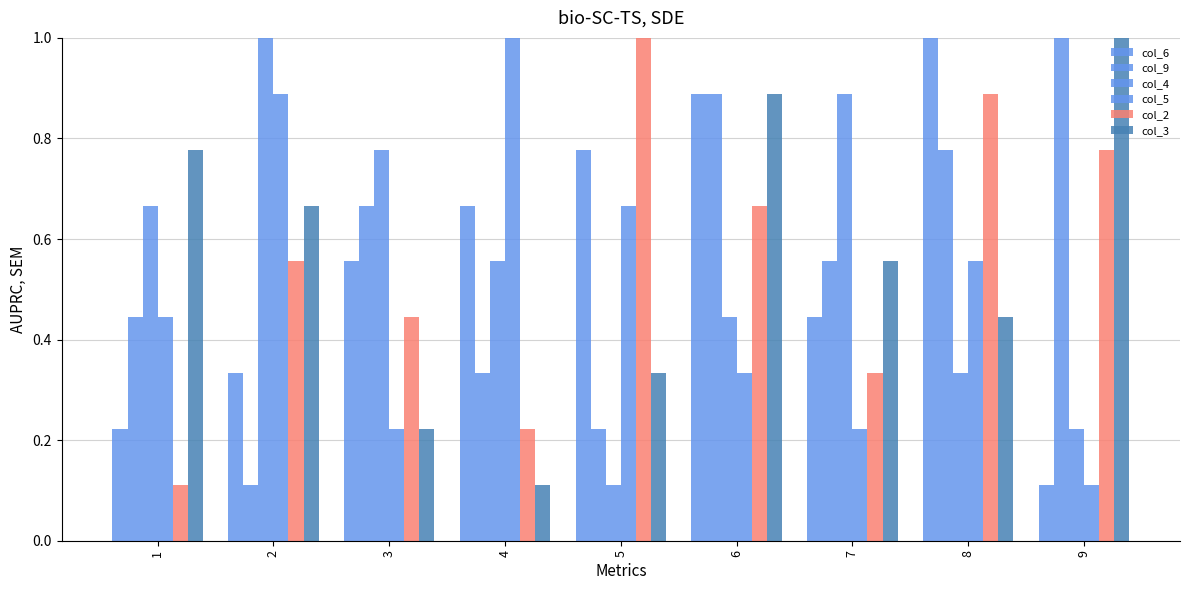

Reading left to right, extract all data points from this chart.

col_6: 1=0.2	2=0.3	3=0.6	4=0.7	5=0.8	6=0.9	7=0.4	8=1.0	9=0.1
col_9: 1=0.4	2=0.1	3=0.7	4=0.3	5=0.2	6=0.9	7=0.6	8=0.8	9=1.0
col_4: 1=0.7	2=1.0	3=0.8	4=0.6	5=0.1	6=0.4	7=0.9	8=0.3	9=0.2
col_5: 1=0.4	2=0.9	3=0.2	4=1.0	5=0.7	6=0.3	7=0.2	8=0.6	9=0.1
col_2: 1=0.1	2=0.6	3=0.4	4=0.2	5=1.0	6=0.7	7=0.3	8=0.9	9=0.8
col_3: 1=0.8	2=0.7	3=0.2	4=0.1	5=0.3	6=0.9	7=0.6	8=0.4	9=1.0